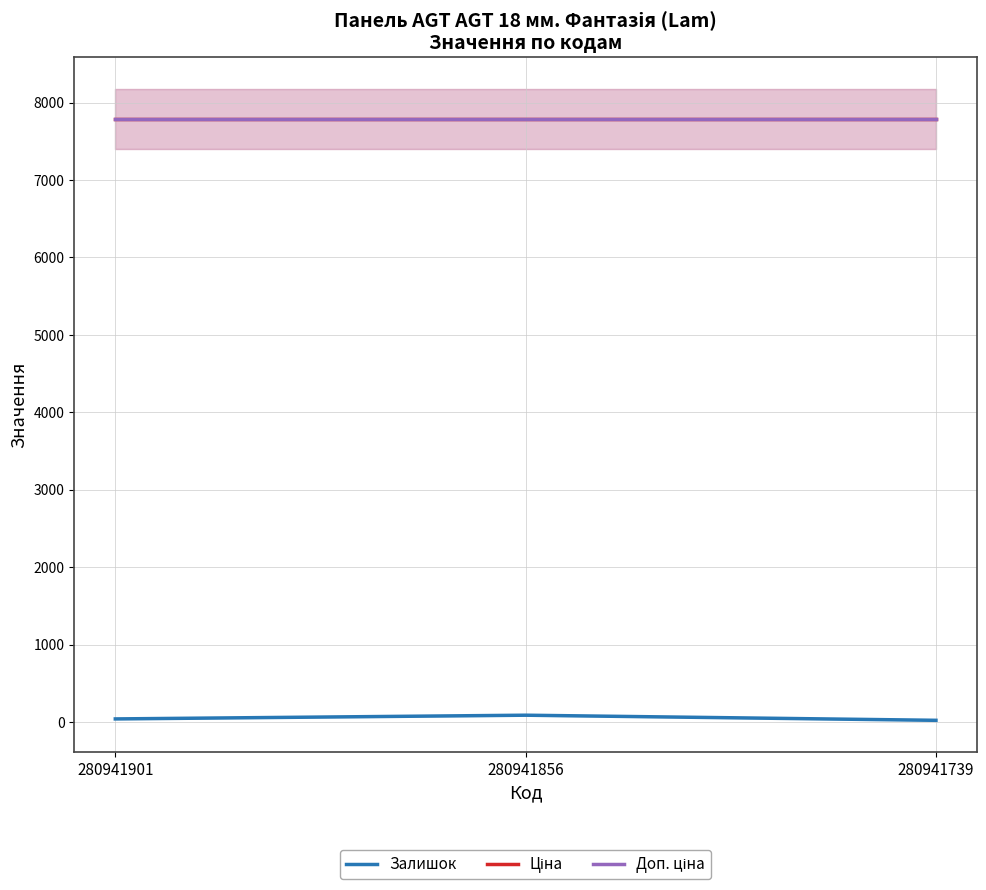

Rank the series by their maximum value, from lowest to highest.

Залишок, Ціна, Доп. ціна